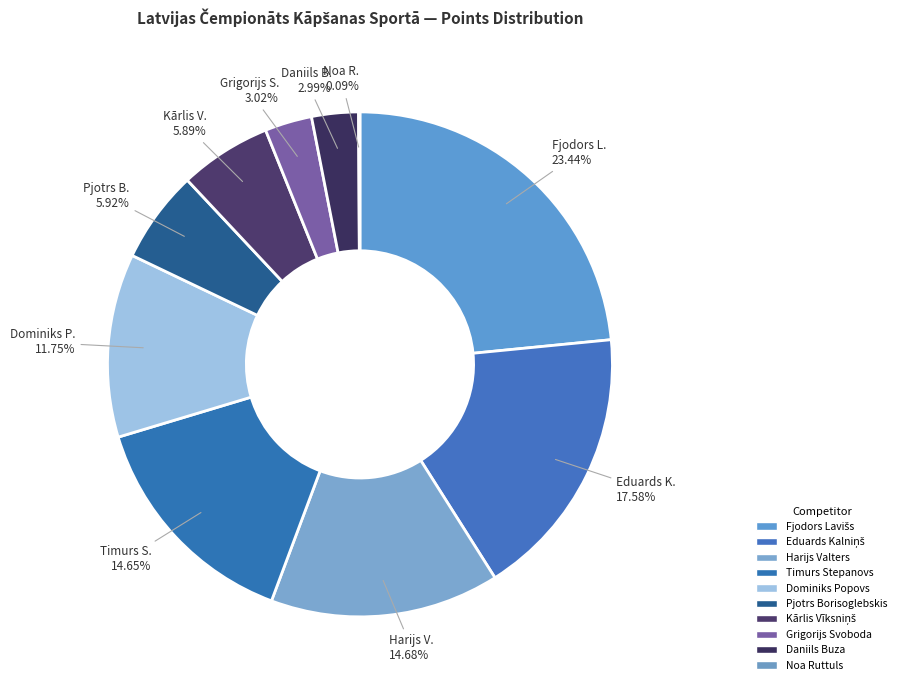

Which slice is the smallest?

Noa Ruttuls